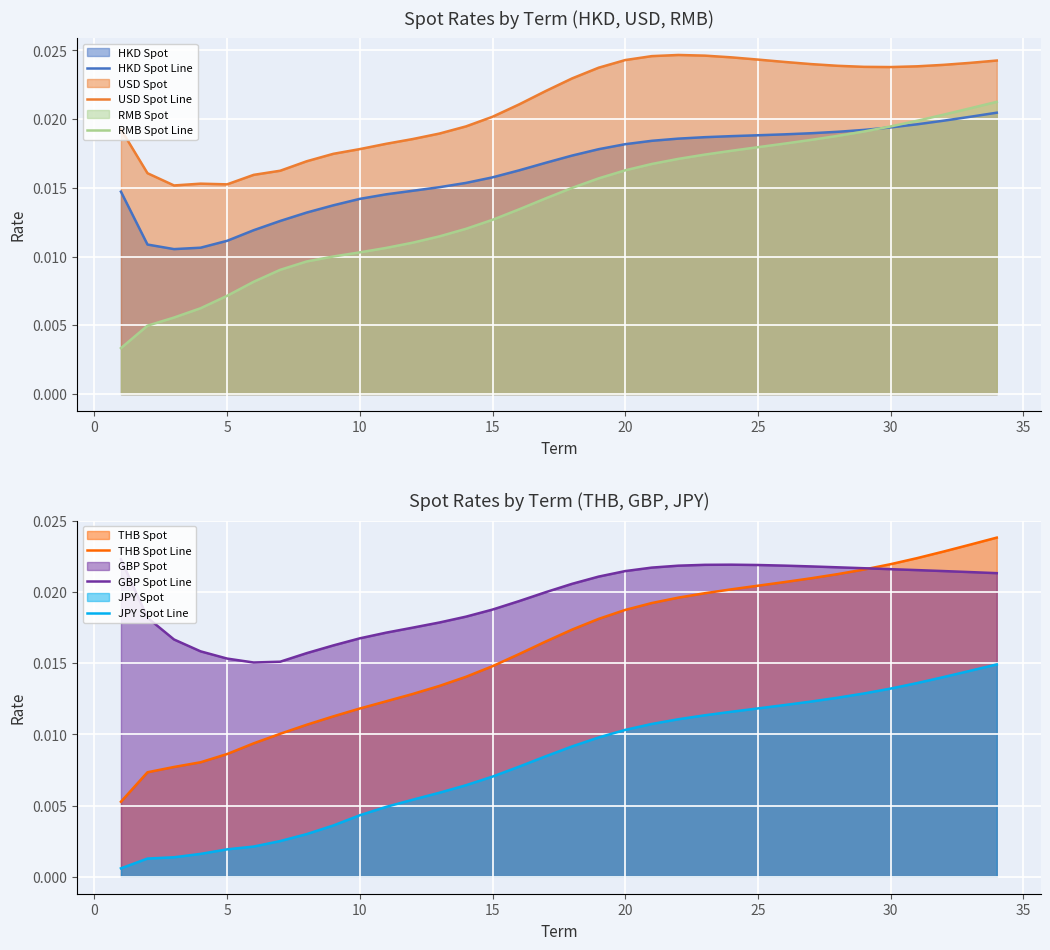

Rank the series by their maximum value, from lowest to highest.

JPY Spot Line, HKD Spot Line, RMB Spot Line, GBP Spot Line, THB Spot Line, USD Spot Line